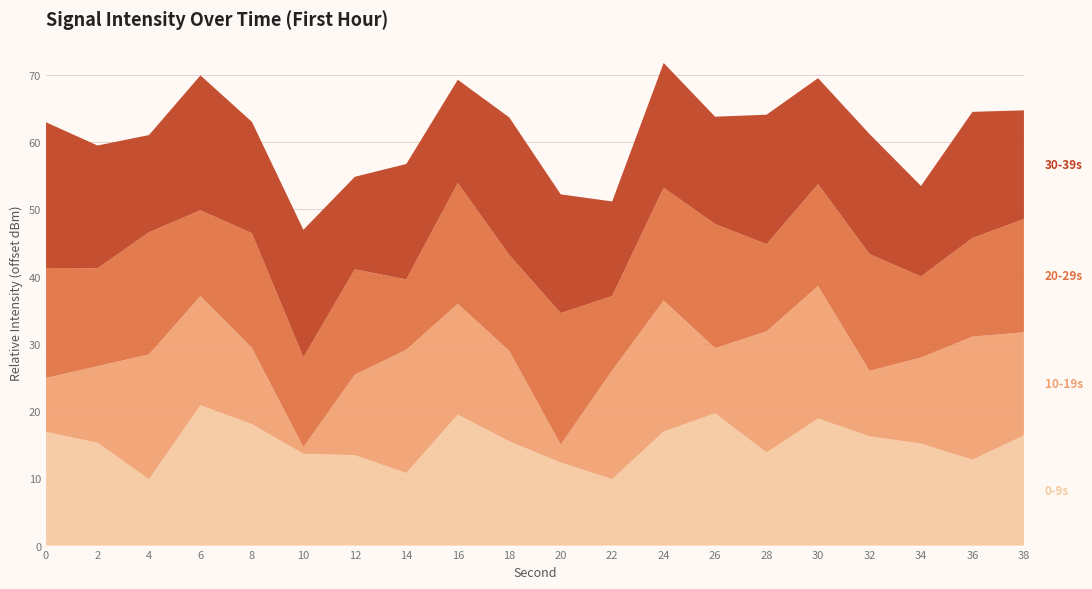

What is the total value across all series at 0?

63.0